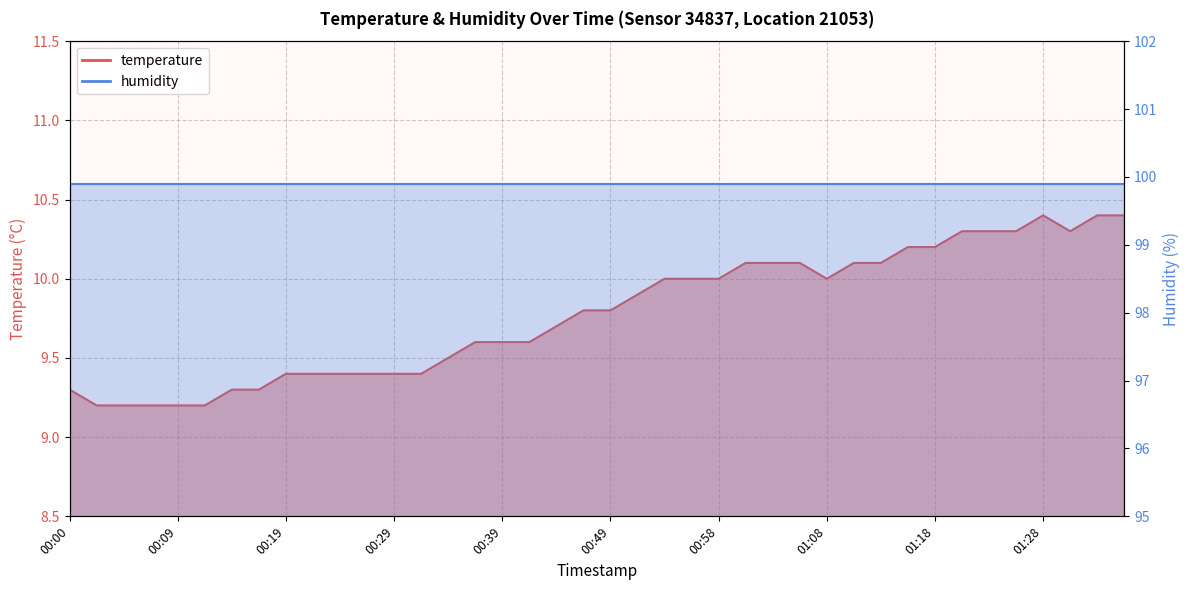

What is the sum of the values at 00:22 and 00:49?

19.2